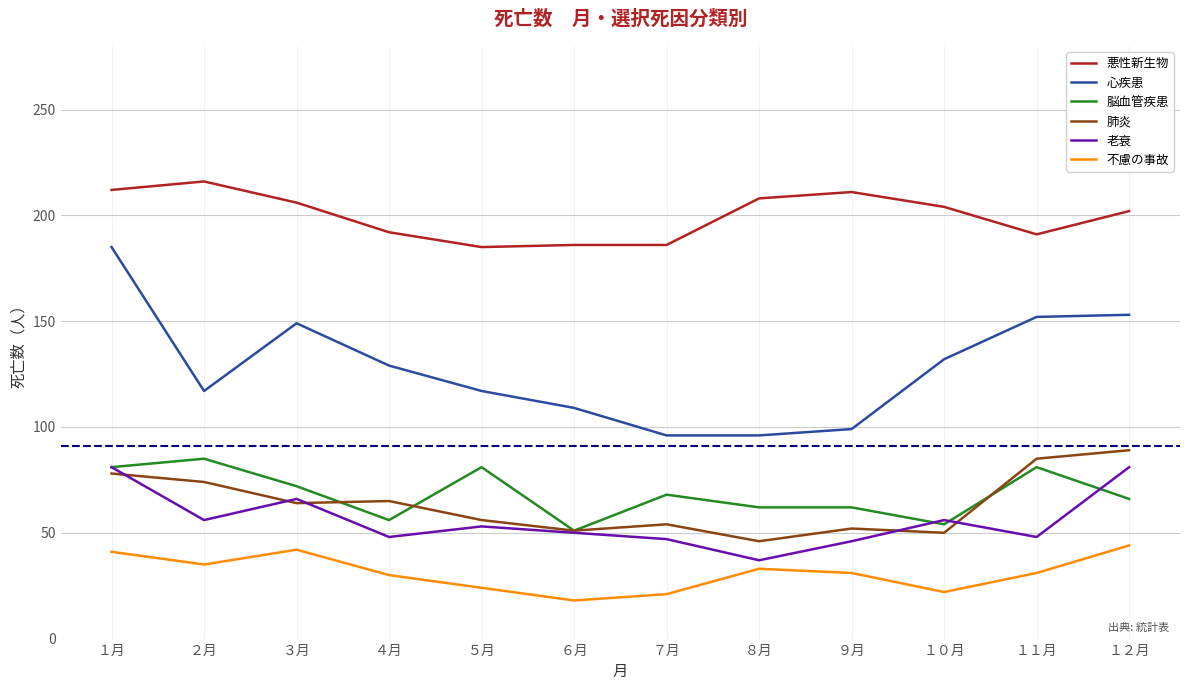

True or false: 肺炎 has a value of 74 at ２月.

True